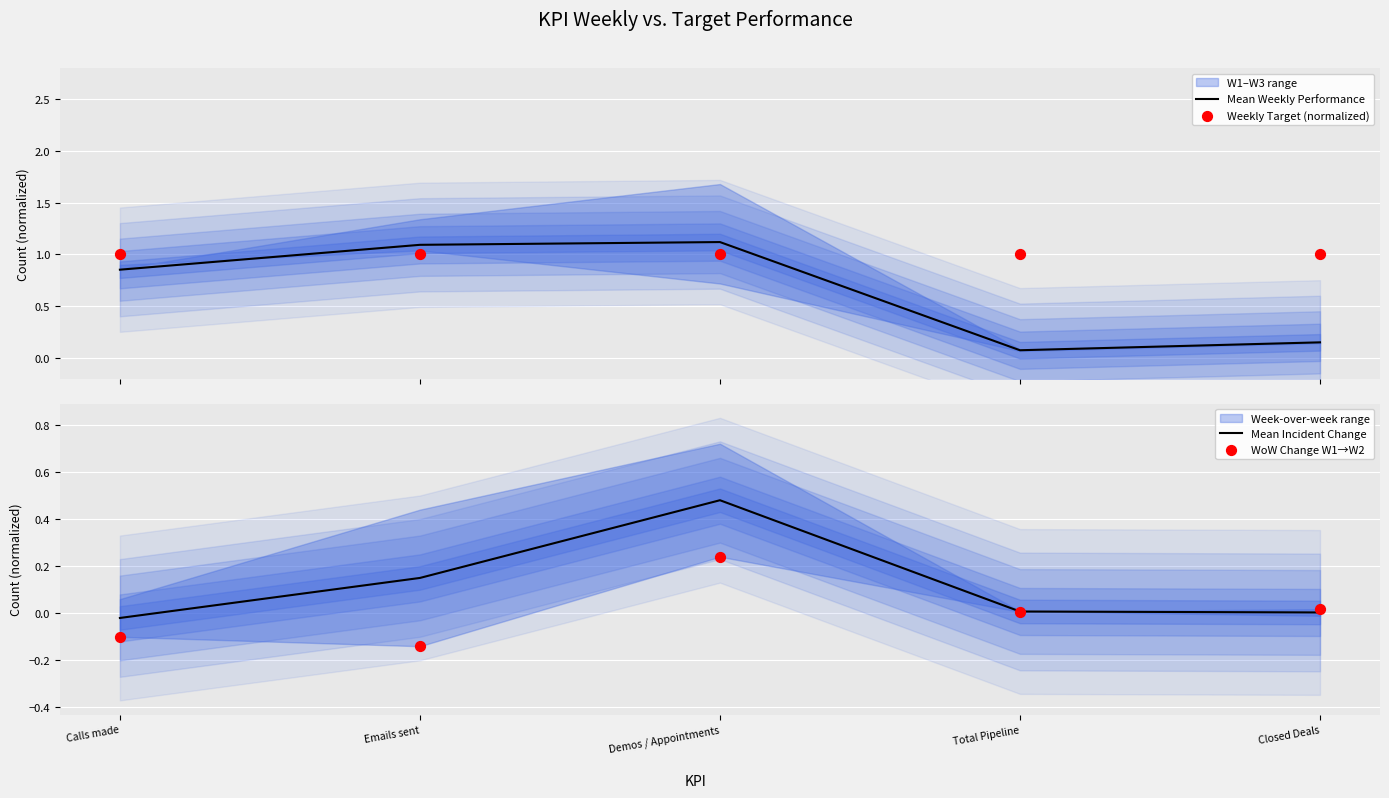

What is the maximum value for Mean Weekly Performance?

1.1